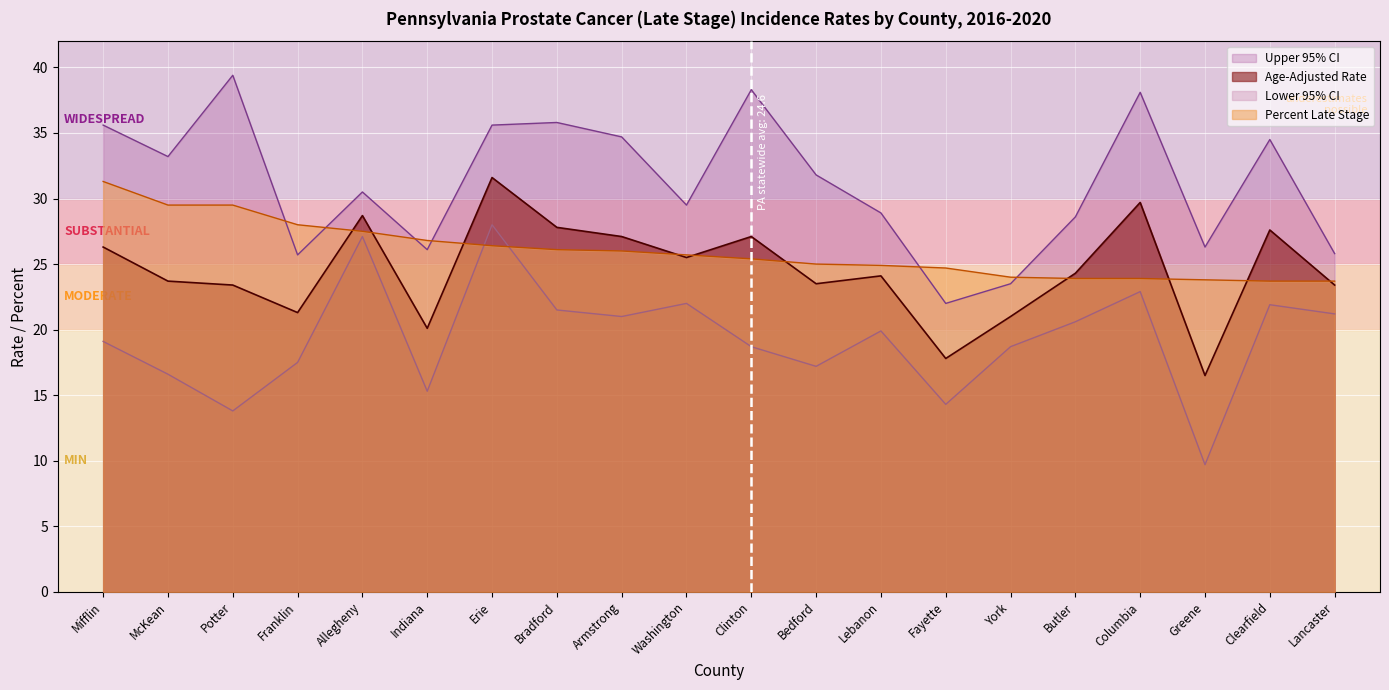

Where do Age-Adjusted Rate and Percent Late Stage first cross each other?

Franklin and Allegheny